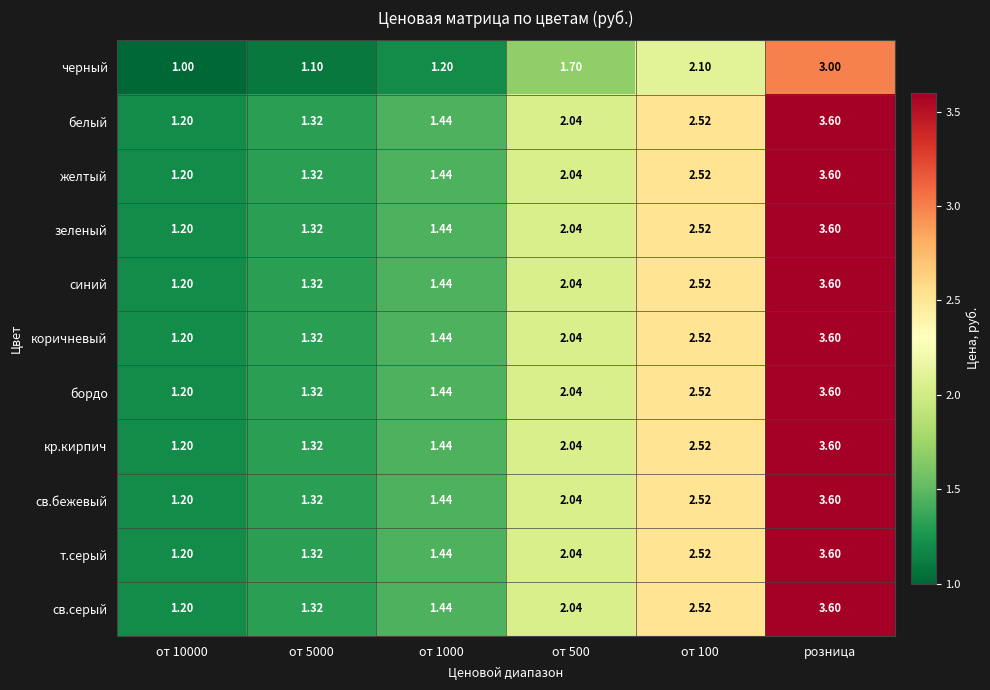

How many data points in св.бежевый are less than 2?

3